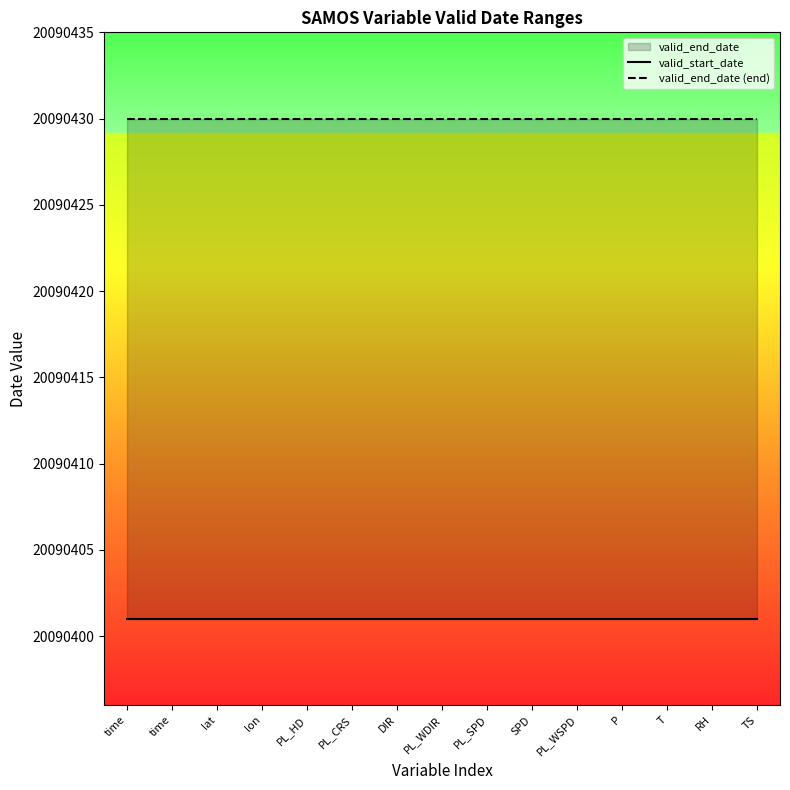

Reading right to left, what are all the values shown in this chart?

valid_start_date: 20090401	20090401	20090401	20090401	20090401	20090401	20090401	20090401	20090401	20090401	20090401	20090401	20090401	20090401	20090401
valid_end_date (end): 20090430	20090430	20090430	20090430	20090430	20090430	20090430	20090430	20090430	20090430	20090430	20090430	20090430	20090430	20090430